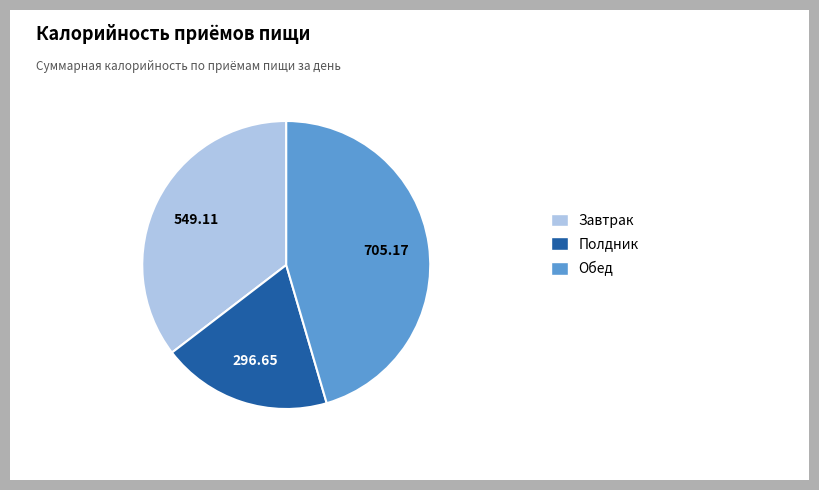

Is there a majority slice in this chart?

No